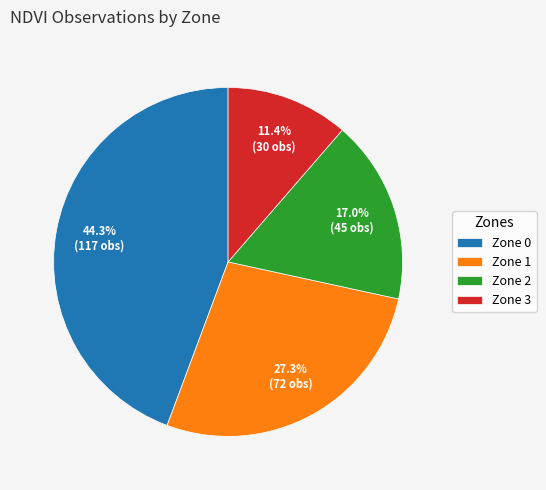

Is Zone 3 the majority of the pie?

No